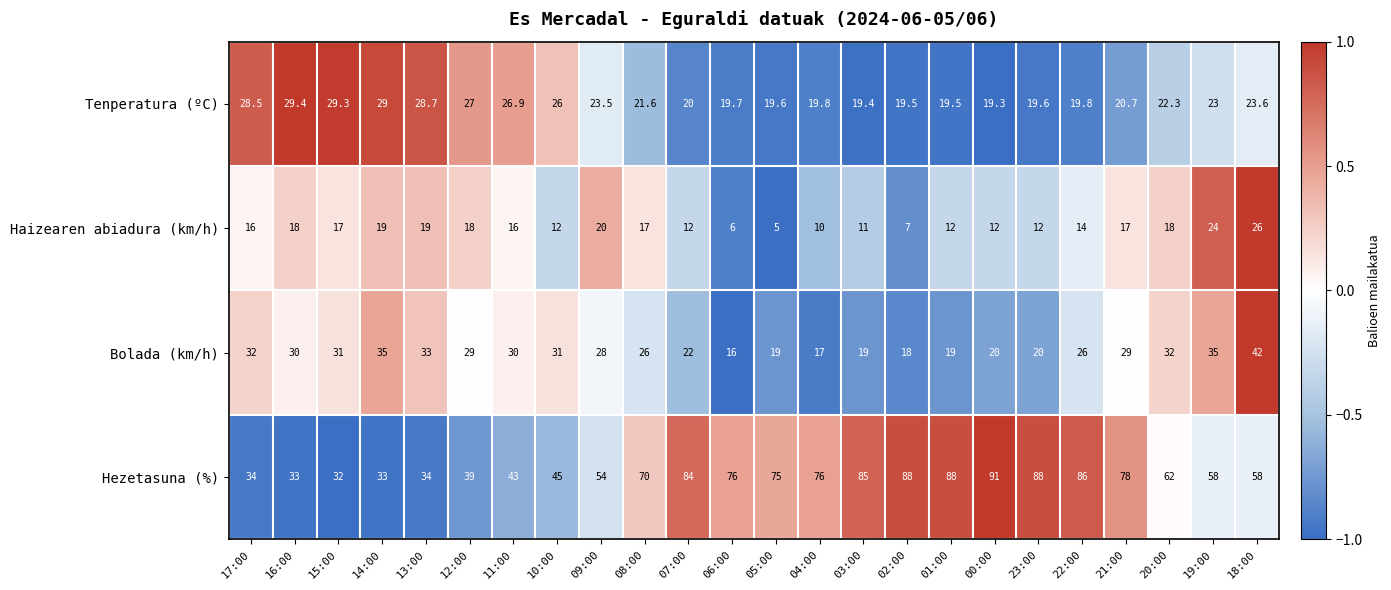

At which category is the sum across all series the highest?

18:00